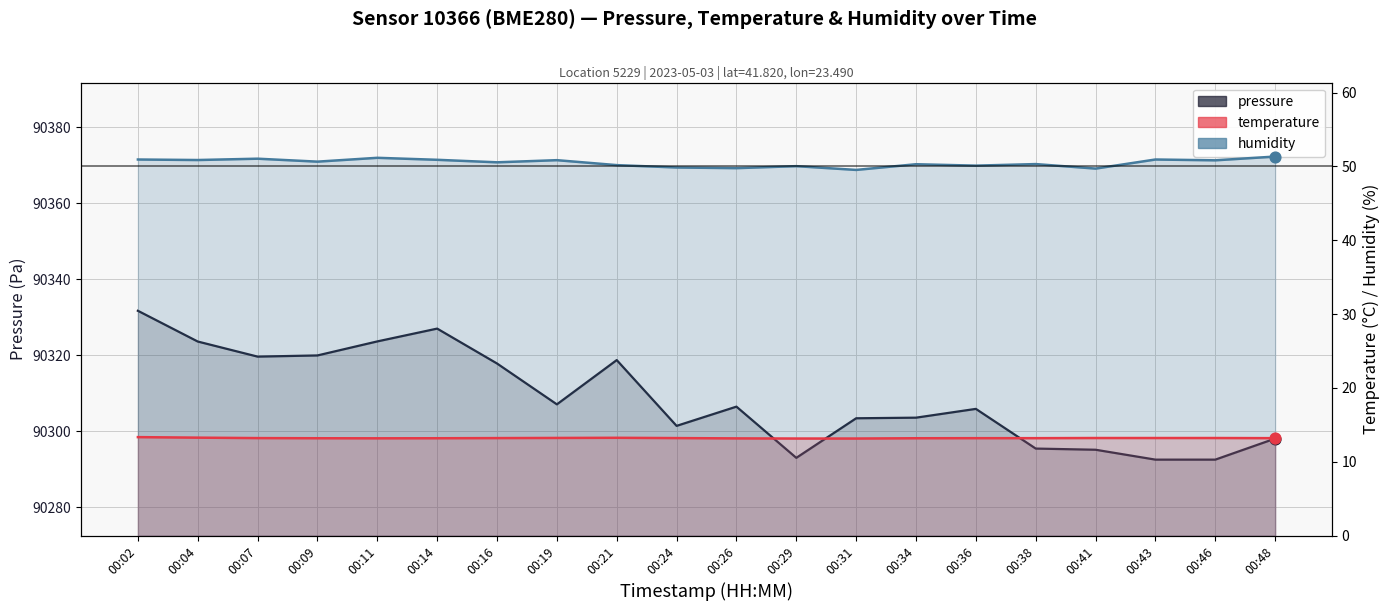

At which category is the sum across all series the highest?

00:02